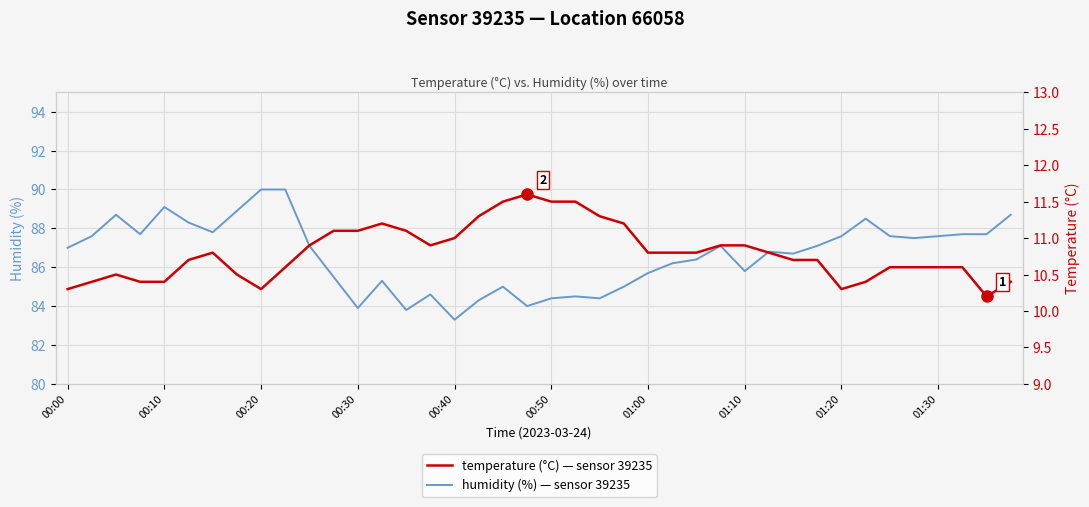

What is the average value of the temperature (°C) — sensor 39235 series?

10.8